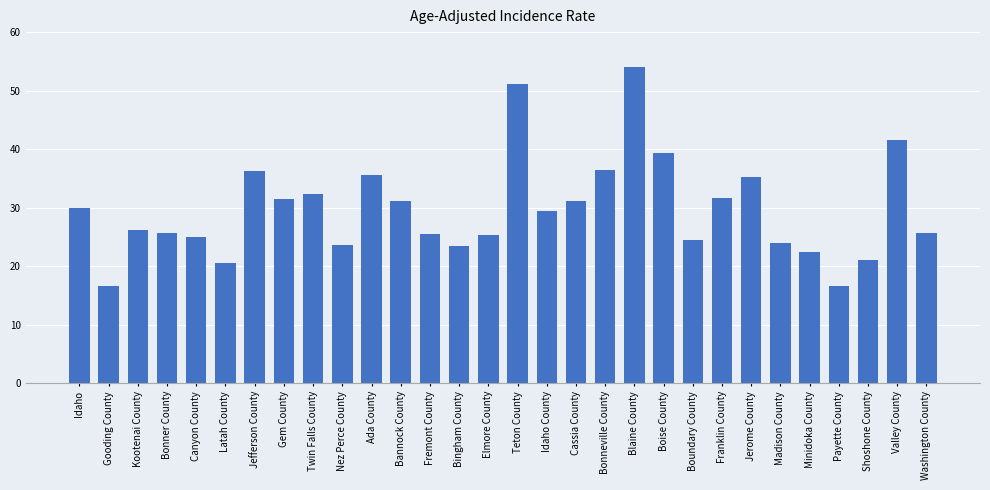

What is the label of the 18th bar from the left?

Cassia County